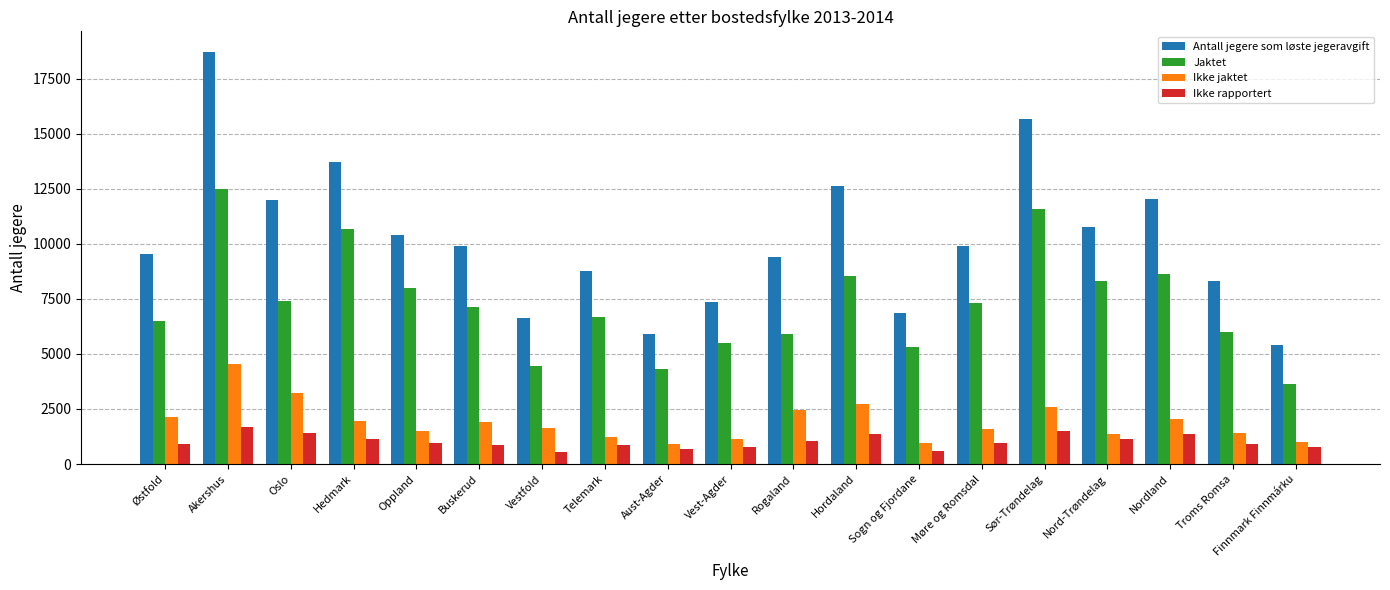

What is the difference between the highest and lowest values at Finnmark Finnmárku?

4630